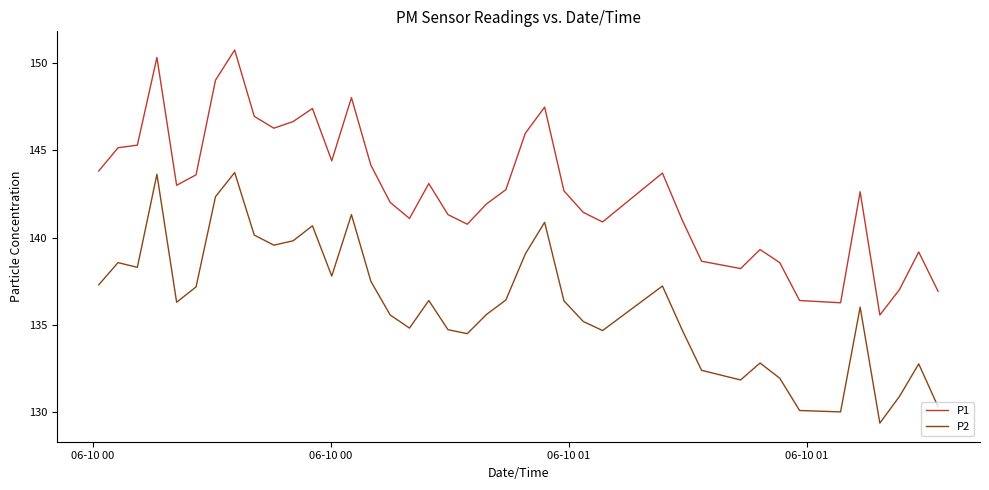

Which series has the widest spread of values?

P1